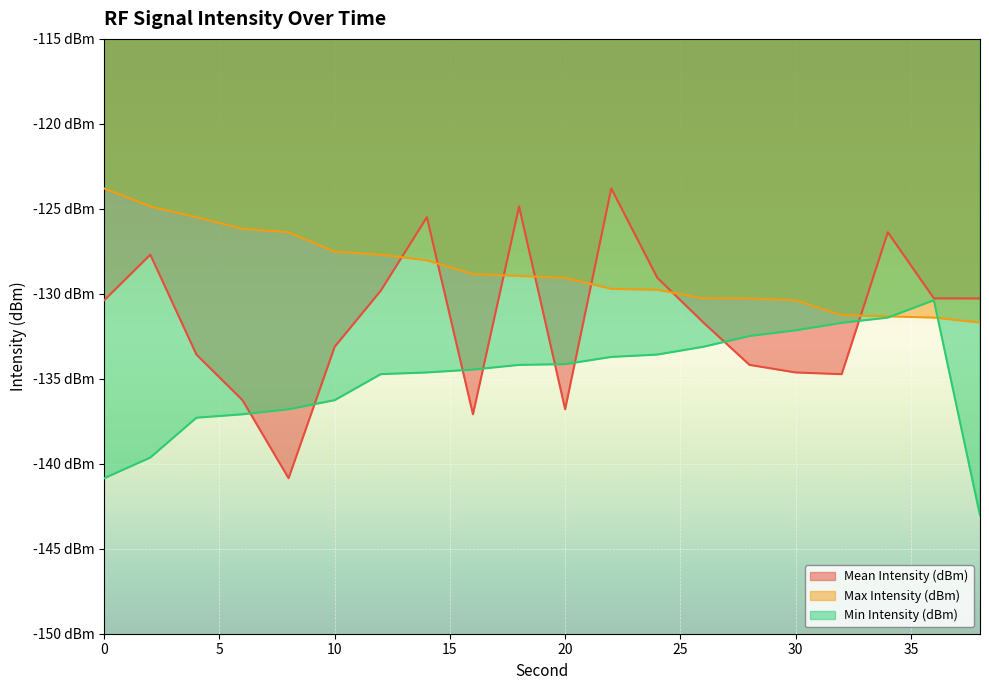

Which has a higher value, 10 or 4?

10